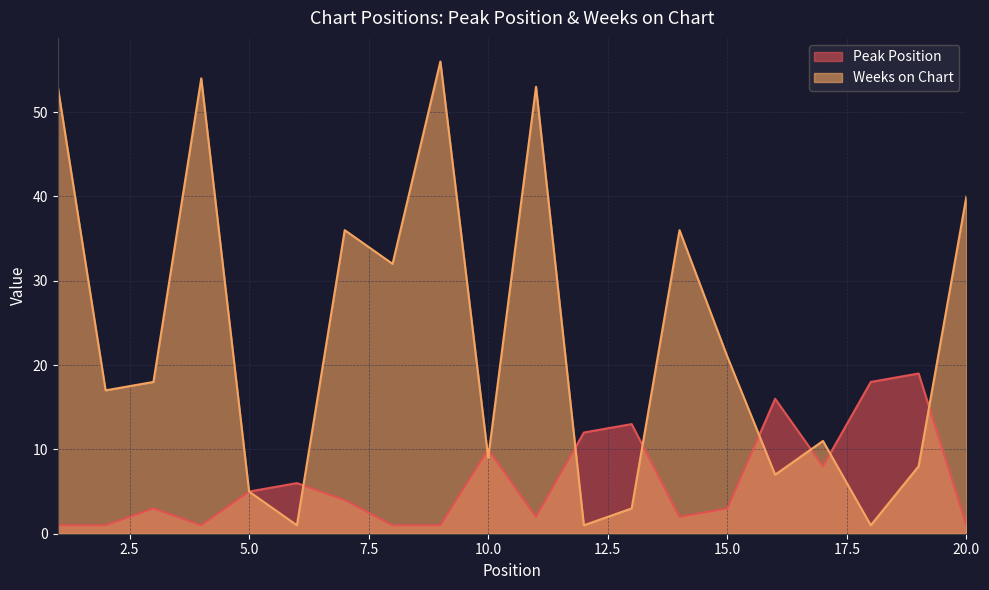

Reading left to right, extract all data points from this chart.

Peak Position: 1	1	3	1	5	6	4	1	1	10	2	12	13	2	3	16	8	18	19	1
Weeks on Chart: 53	17	18	54	5	1	36	32	56	9	53	1	3	36	21	7	11	1	8	40